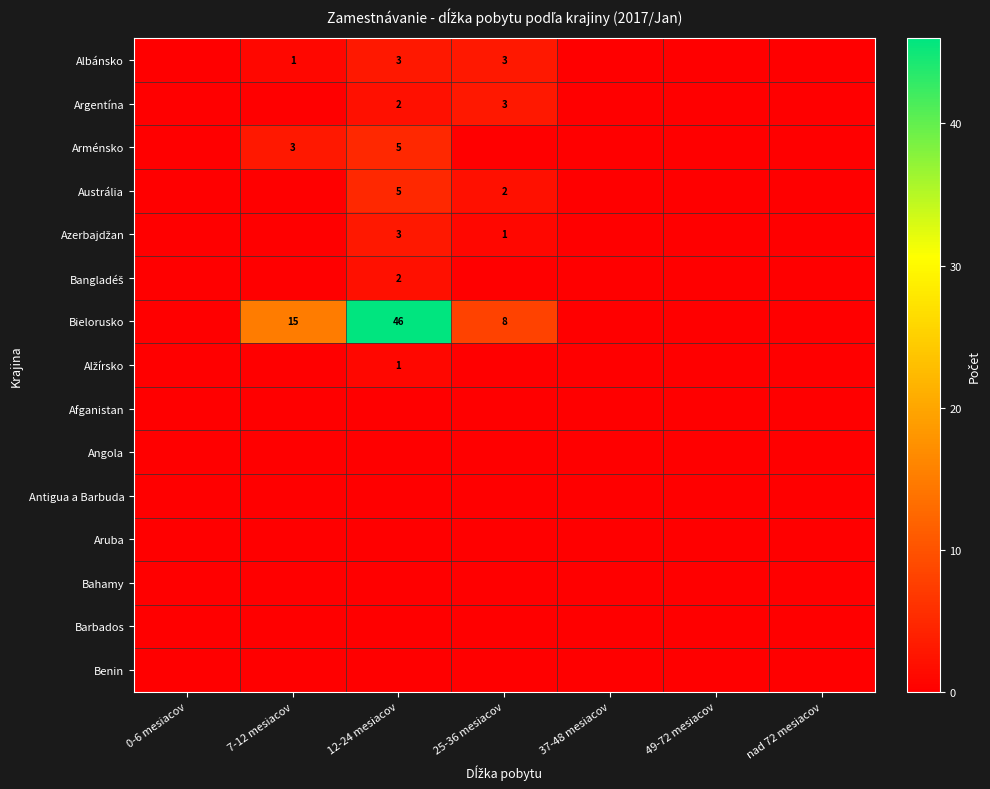

How many categories are shown in the chart?

7